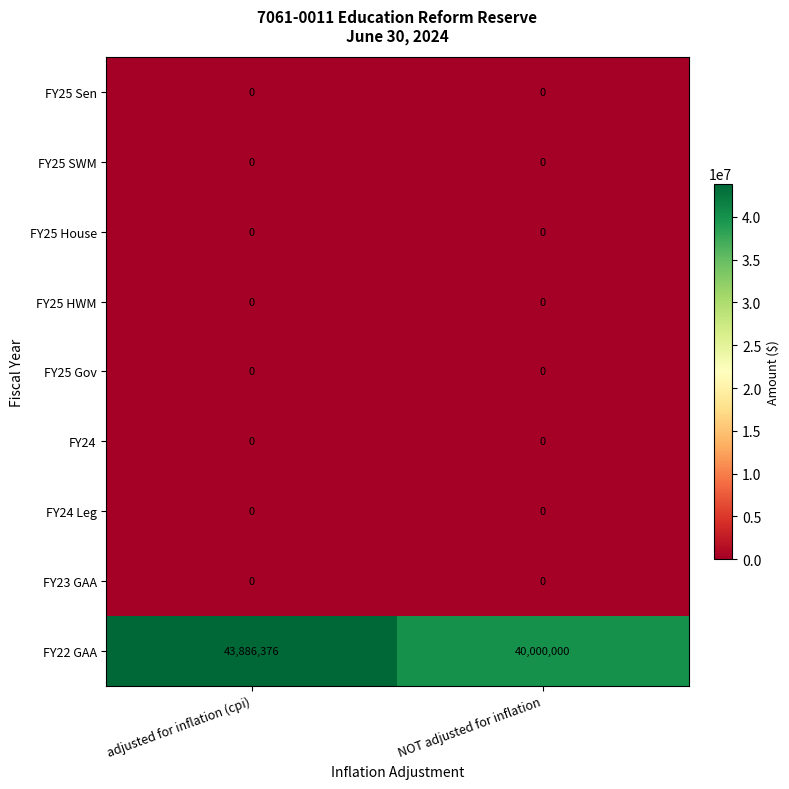

Reading right to left, extract all data points from this chart.

FY25 Sen: 0	0
FY25 SWM: 0	0
FY25 House: 0	0
FY25 HWM: 0	0
FY25 Gov: 0	0
FY24: 0	0
FY24 Leg: 0	0
FY23 GAA: 0	0
FY22 GAA: 40000000	43886376